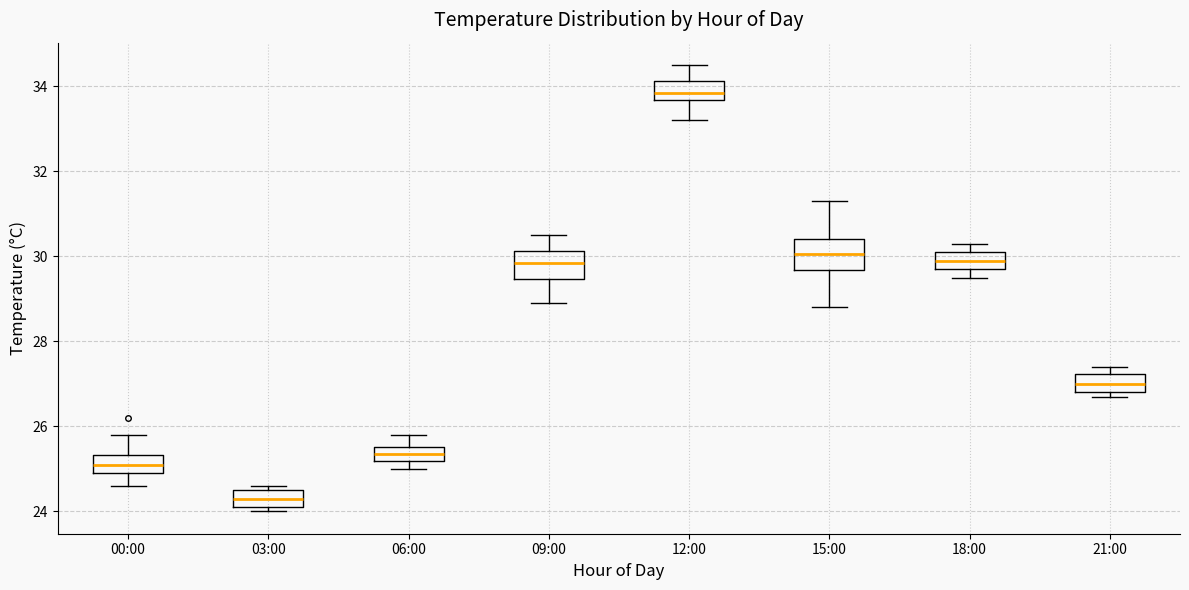

Where is the lower edge of the box for 06:00 on the y-axis? The values are not printed on the chart, so give them approximately, as read against the axis.

25.2